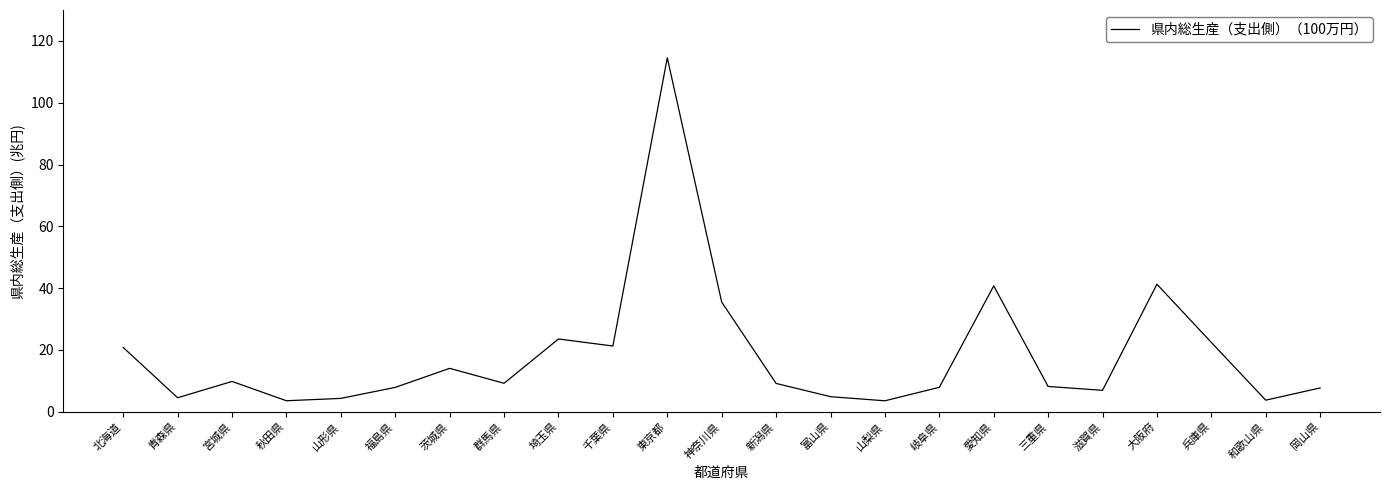

Does the chart have visible grid lines?

No